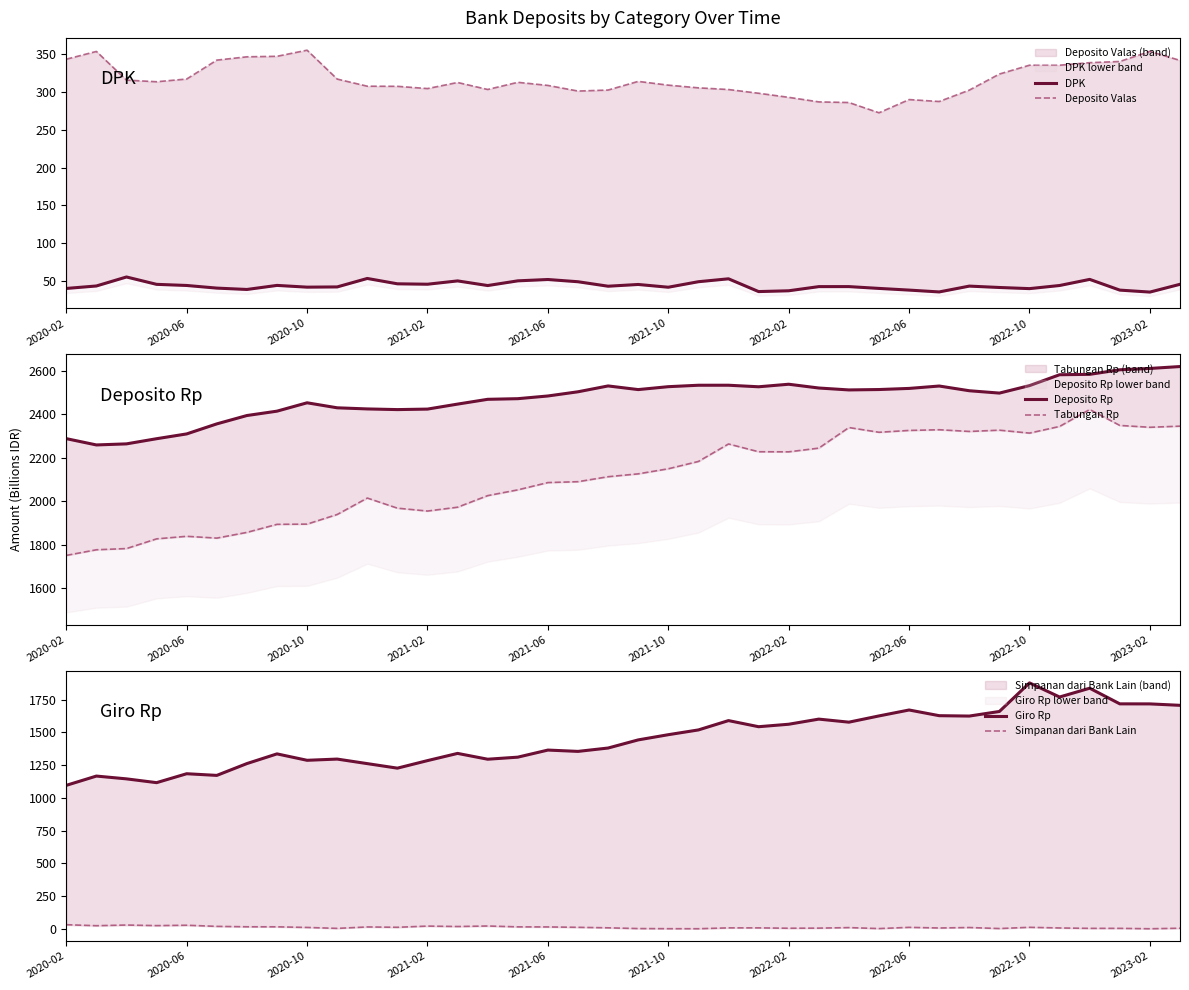

Rank the series at 2022-02 from lowest to highest value.

Simpanan dari Bank Lain, DPK, Deposito Valas, Giro Rp, Tabungan Rp, Deposito Rp